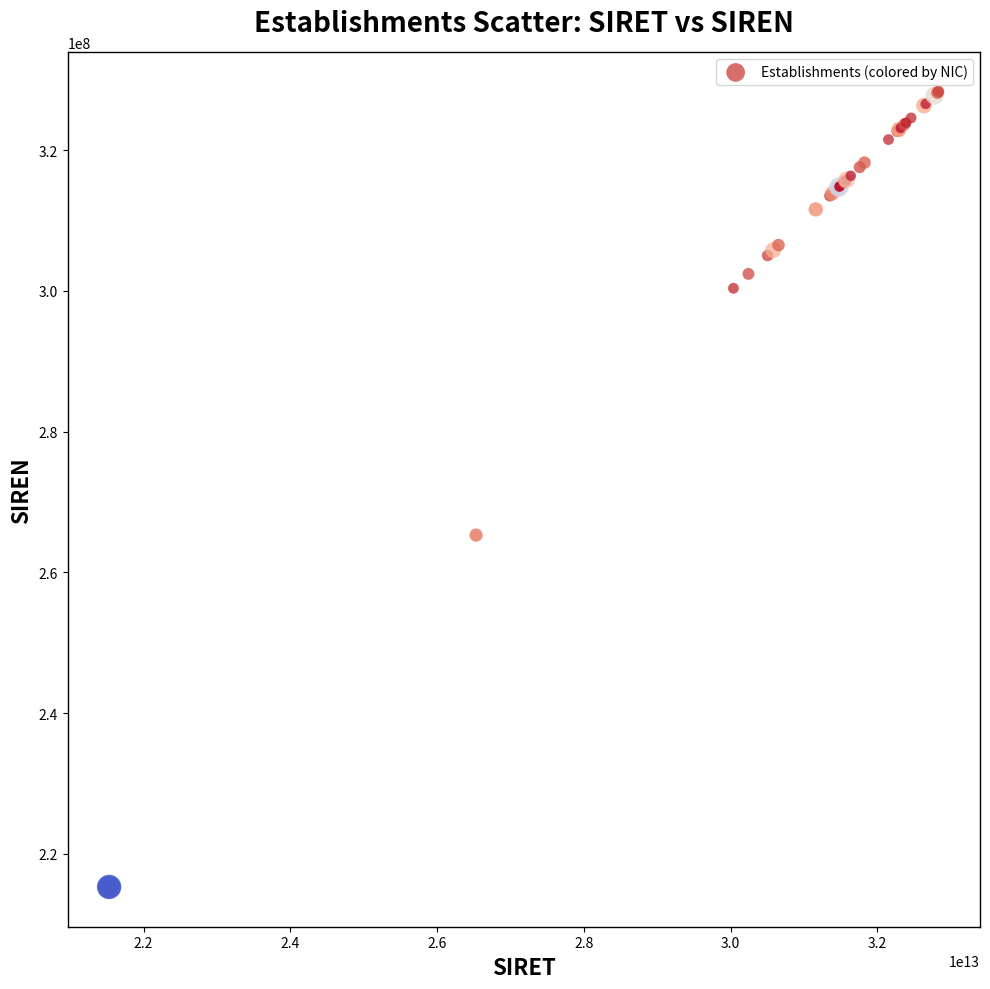

What Y value in the scatter plot is closest to 271813418?

265301846